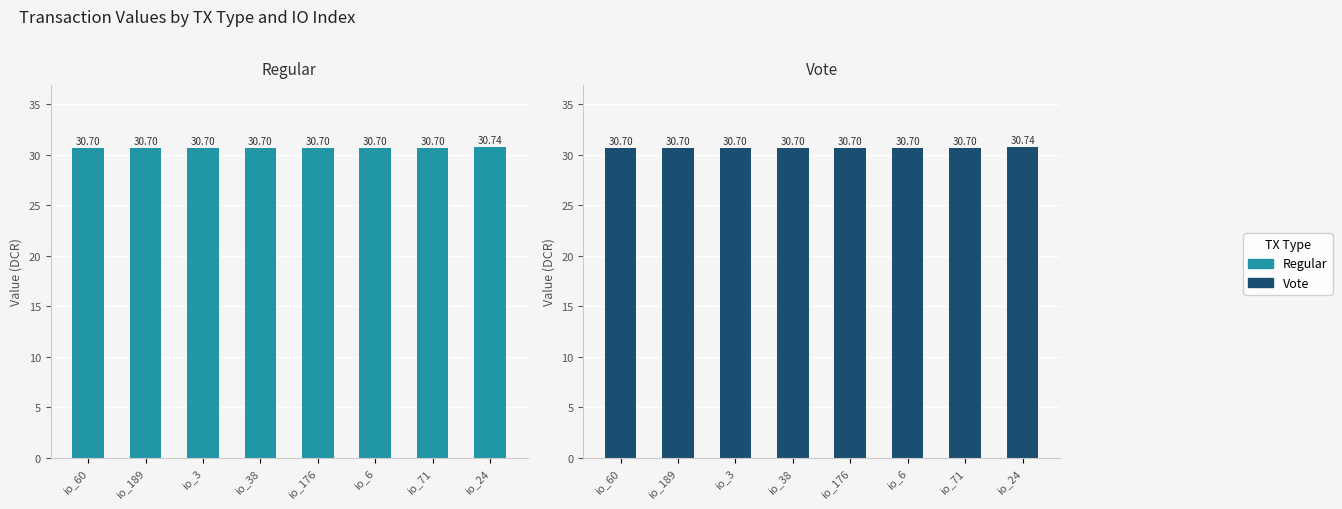

Which series has the largest total across all categories?

Regular